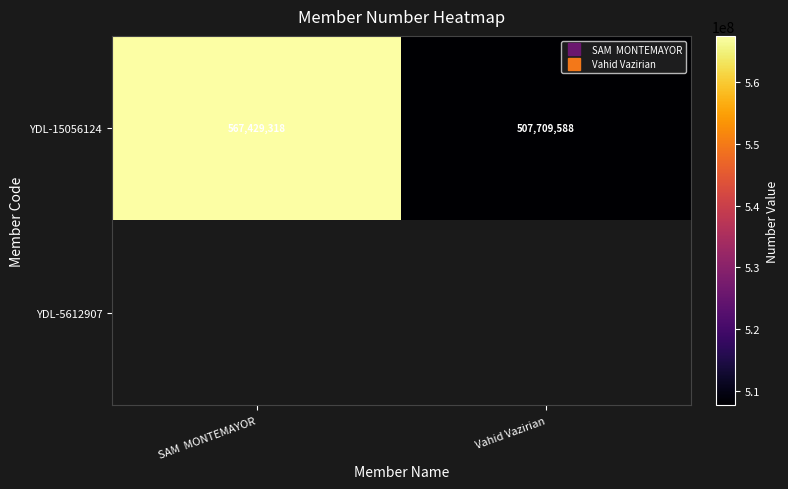

Which series has the largest range (max minus min)?

YDL-15056124